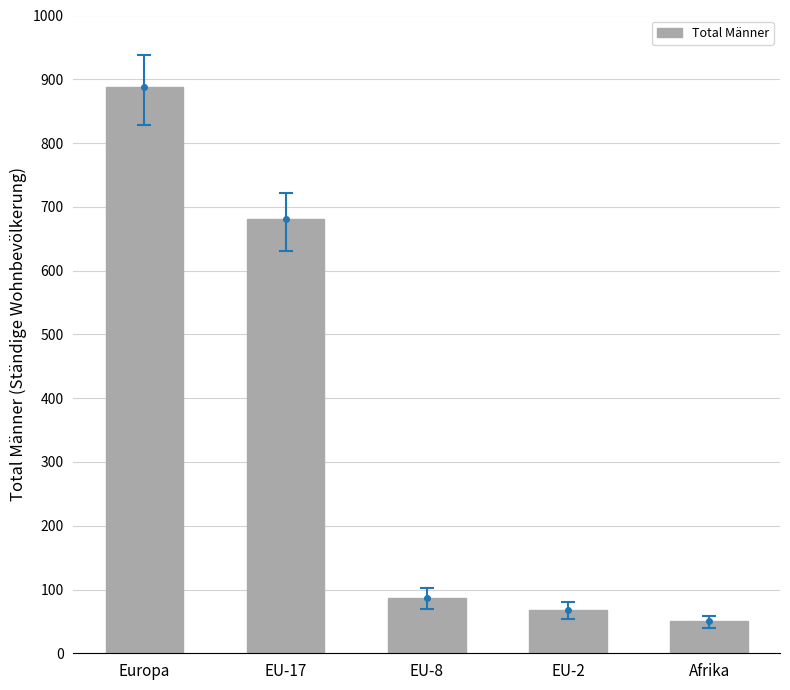

What is the label of the 1st bar from the left?

Europa